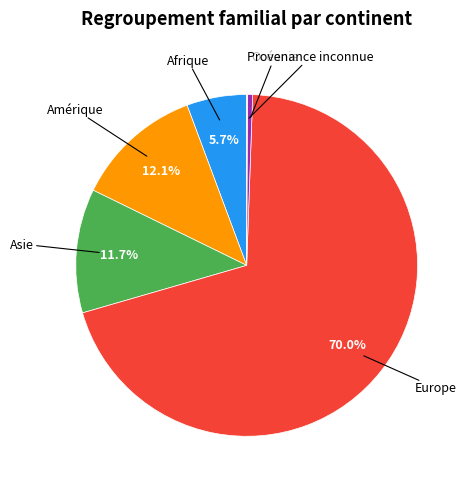

Is there any slice that represents more than half of the pie?

Yes